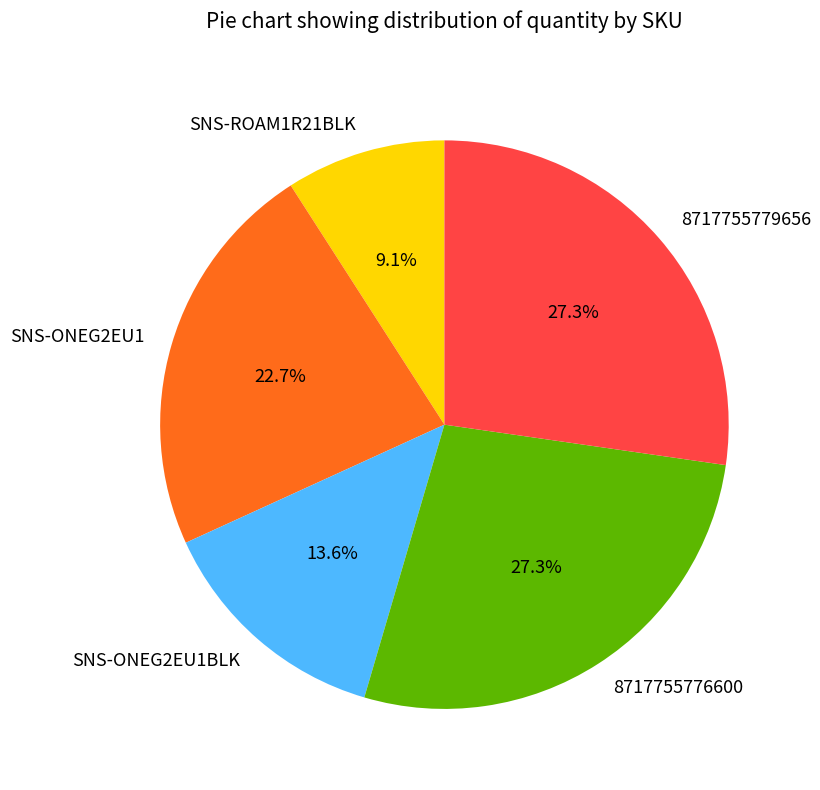

True or false: SNS-ROAM1R21BLK accounts for 9% of the total.

True